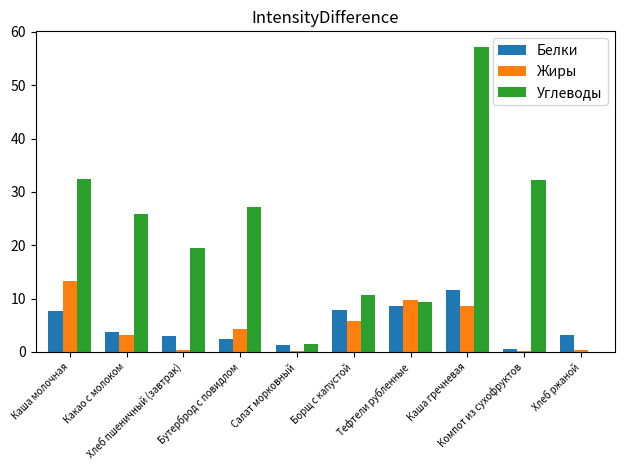

Read the Жиры value at Салат морковный.

0.1